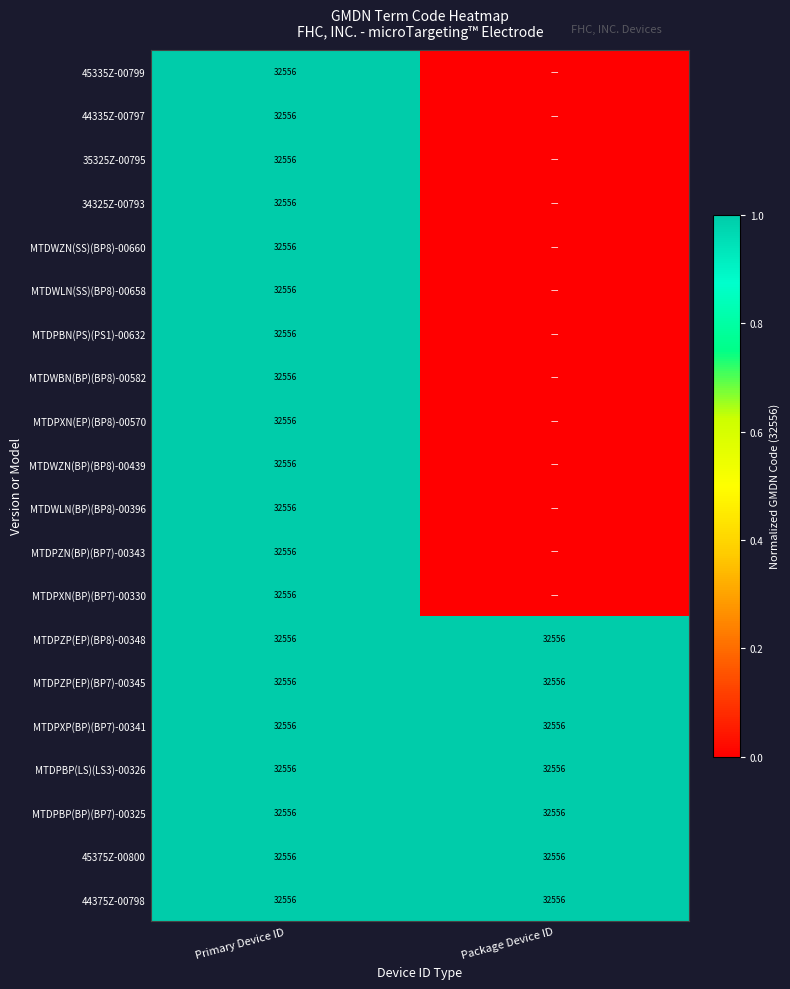

What is the total value across all series at Primary Device ID?

651120